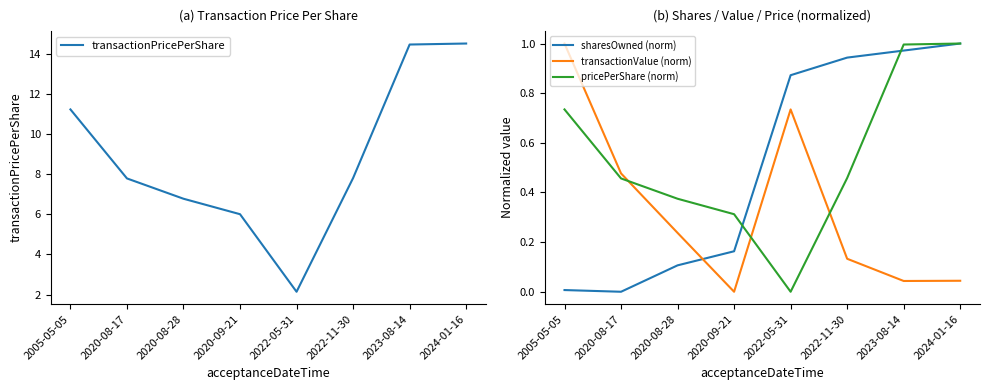

Where do pricePerShare (norm) and sharesOwned (norm) first cross each other?

2020-09-21 and 2022-05-31